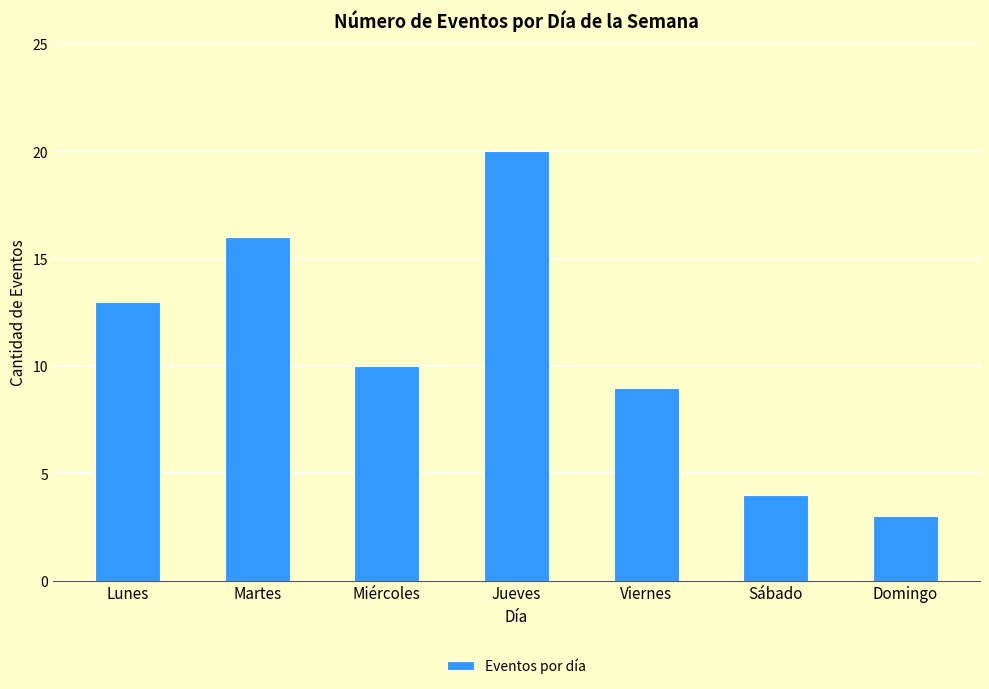

At which label is the value closest to 11?

Miércoles